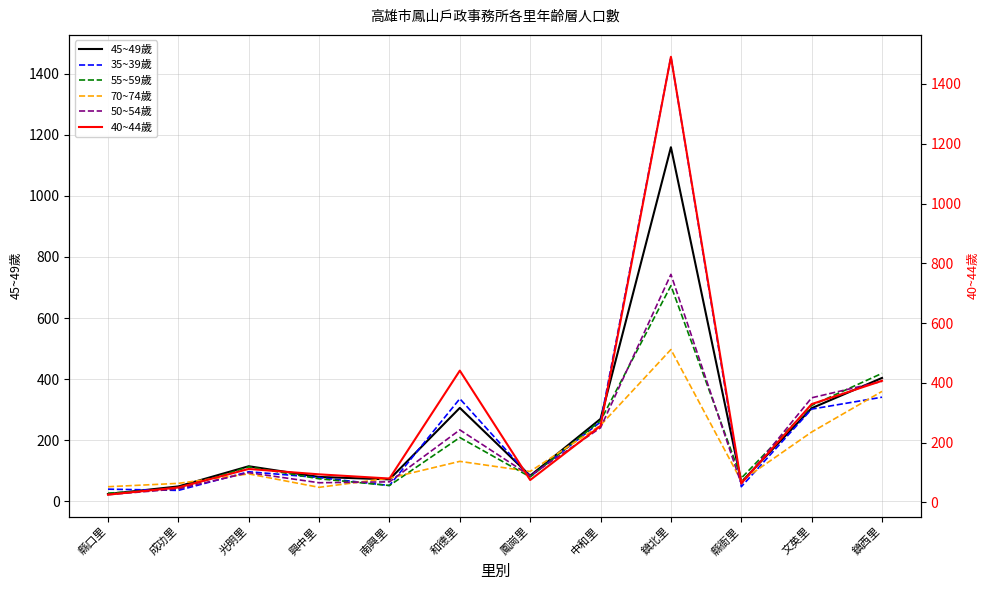

What are all the series names shown in the legend?

45~49歲, 35~39歲, 55~59歲, 70~74歲, 50~54歲, 40~44歲